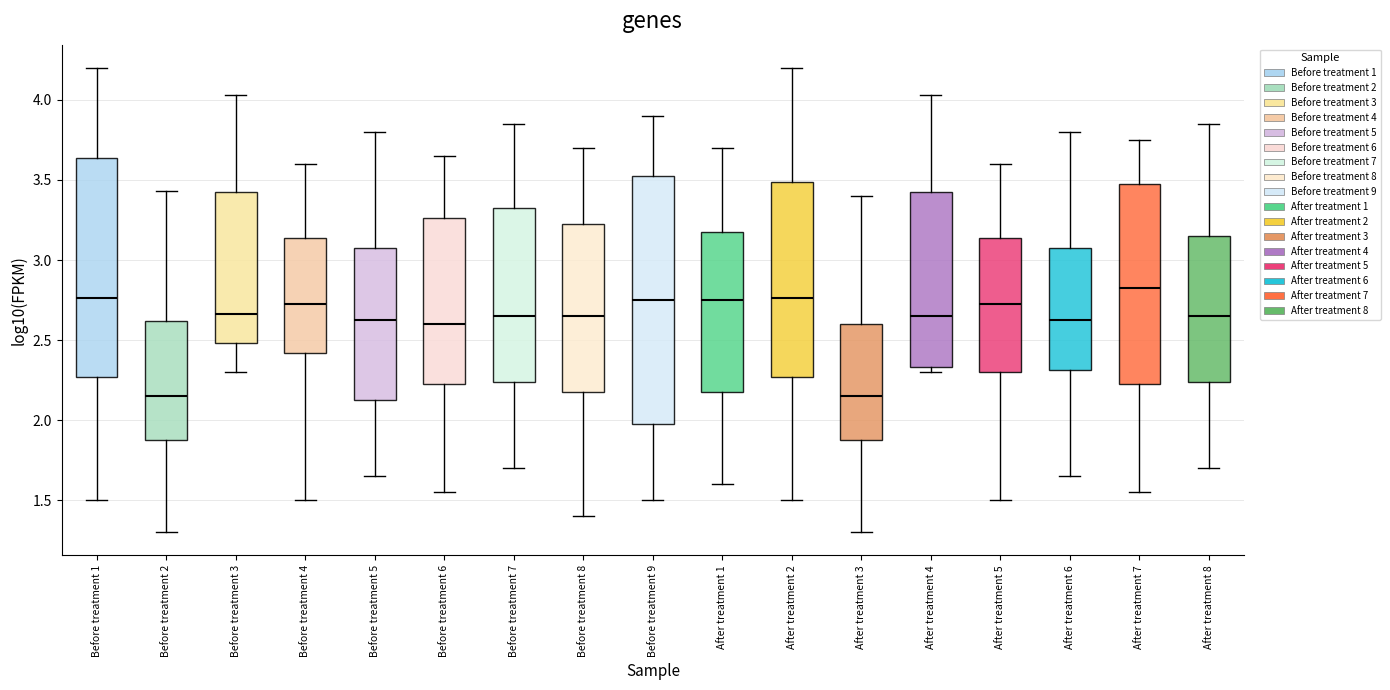

Reading left to right, transcribe this box plot: for each box, give where its median line is, the range the box spans, and where its two whiskers end, as read against the y-axis. The values are not printed on the chart, so give them approximately, as read against the axis.

Before treatment 1: median 2.75, box 2.25 to 3.65, whiskers 1.50 to 4.20
Before treatment 2: median 2.15, box 1.90 to 2.60, whiskers 1.30 to 3.45
Before treatment 3: median 2.65, box 2.50 to 3.40, whiskers 2.30 to 4.05
Before treatment 4: median 2.75, box 2.40 to 3.15, whiskers 1.50 to 3.60
Before treatment 5: median 2.65, box 2.15 to 3.10, whiskers 1.65 to 3.80
Before treatment 6: median 2.60, box 2.25 to 3.25, whiskers 1.55 to 3.65
Before treatment 7: median 2.65, box 2.25 to 3.35, whiskers 1.70 to 3.85
Before treatment 8: median 2.65, box 2.20 to 3.25, whiskers 1.40 to 3.70
Before treatment 9: median 2.75, box 2.00 to 3.55, whiskers 1.50 to 3.90
After treatment 1: median 2.75, box 2.20 to 3.20, whiskers 1.60 to 3.70
After treatment 2: median 2.75, box 2.25 to 3.50, whiskers 1.50 to 4.20
After treatment 3: median 2.15, box 1.90 to 2.60, whiskers 1.30 to 3.40
After treatment 4: median 2.65, box 2.35 to 3.40, whiskers 2.30 to 4.05
After treatment 5: median 2.75, box 2.30 to 3.15, whiskers 1.50 to 3.60
After treatment 6: median 2.65, box 2.30 to 3.10, whiskers 1.65 to 3.80
After treatment 7: median 2.85, box 2.25 to 3.50, whiskers 1.55 to 3.75
After treatment 8: median 2.65, box 2.25 to 3.15, whiskers 1.70 to 3.85